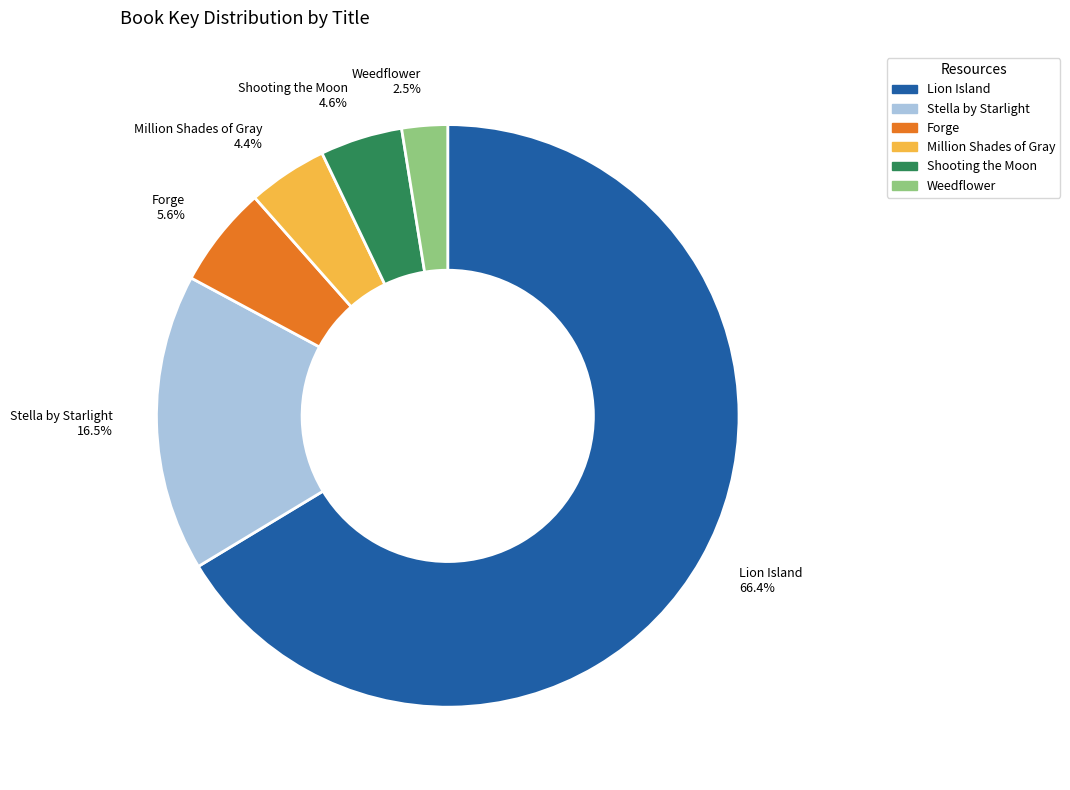

Which slice is the smallest?

Weedflower